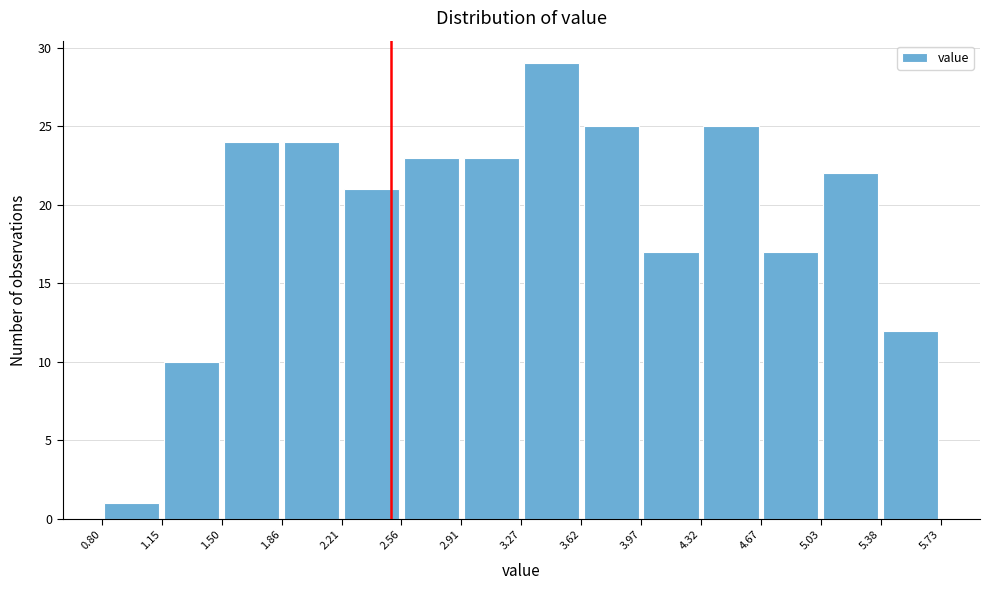

Reading left to right, list every bar in this chart as the range it spans on the x-axis followed by its height. The values are not printed on the chart, so give them approximately, as read against the axis.

0.80 to 1.15: 1
1.15 to 1.50: 10
1.50 to 1.86: 24
1.86 to 2.21: 24
2.21 to 2.56: 21
2.56 to 2.91: 23
2.91 to 3.27: 23
3.27 to 3.62: 29
3.62 to 3.97: 25
3.97 to 4.32: 17
4.32 to 4.67: 25
4.67 to 5.03: 17
5.03 to 5.38: 22
5.38 to 5.73: 12